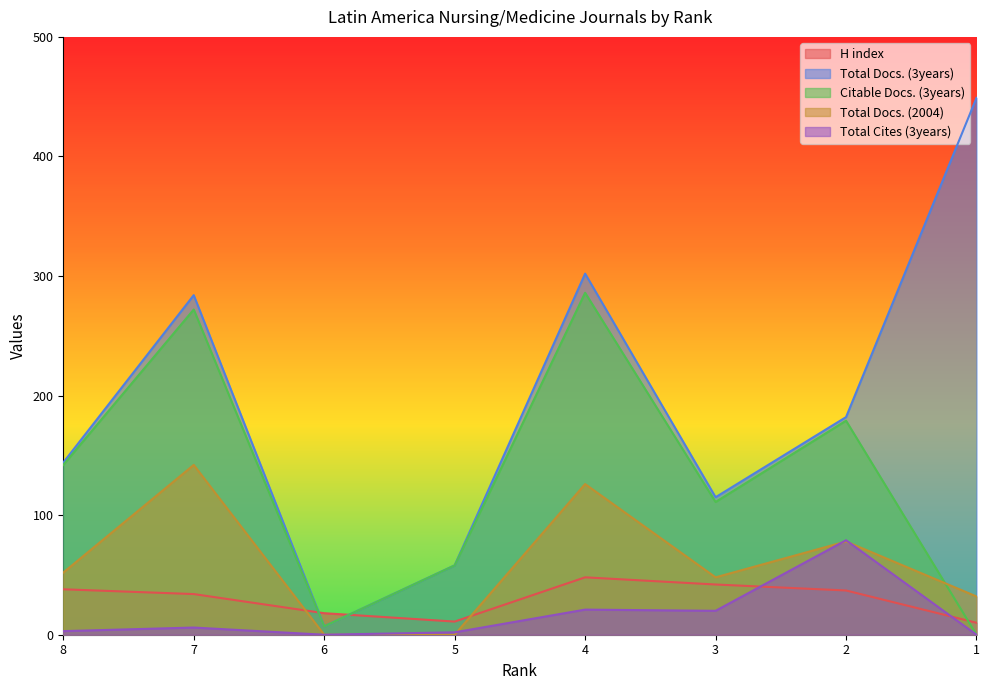

Is it true that Total Docs. (2004) equals 126 at 4?

True